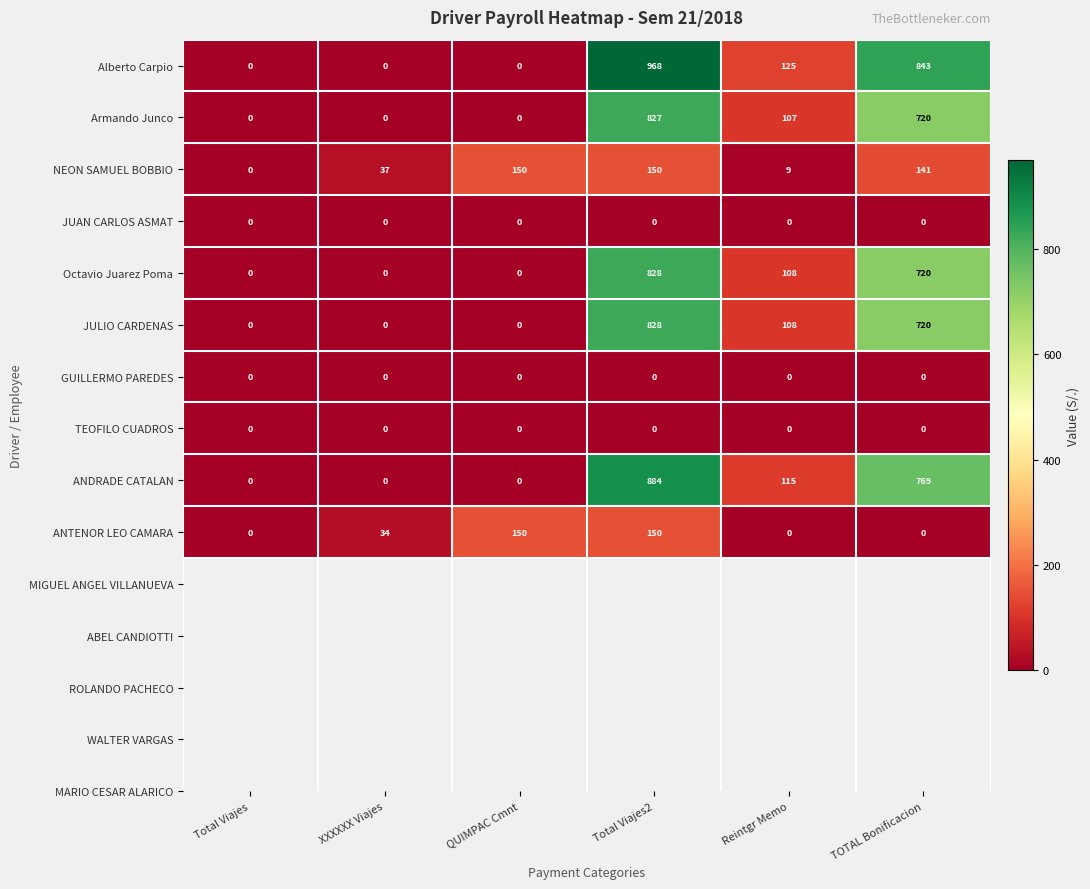

At which label does NEON SAMUEL BOBBIO first exceed 141?

QUIMPAC Cmnt